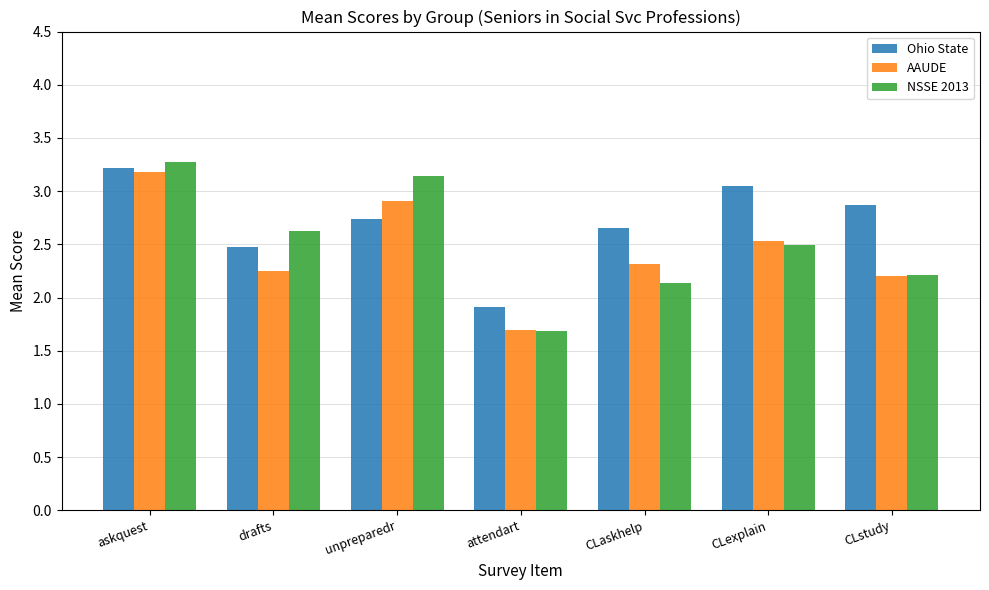

Where does the Ohio State series first go above 2?

askquest